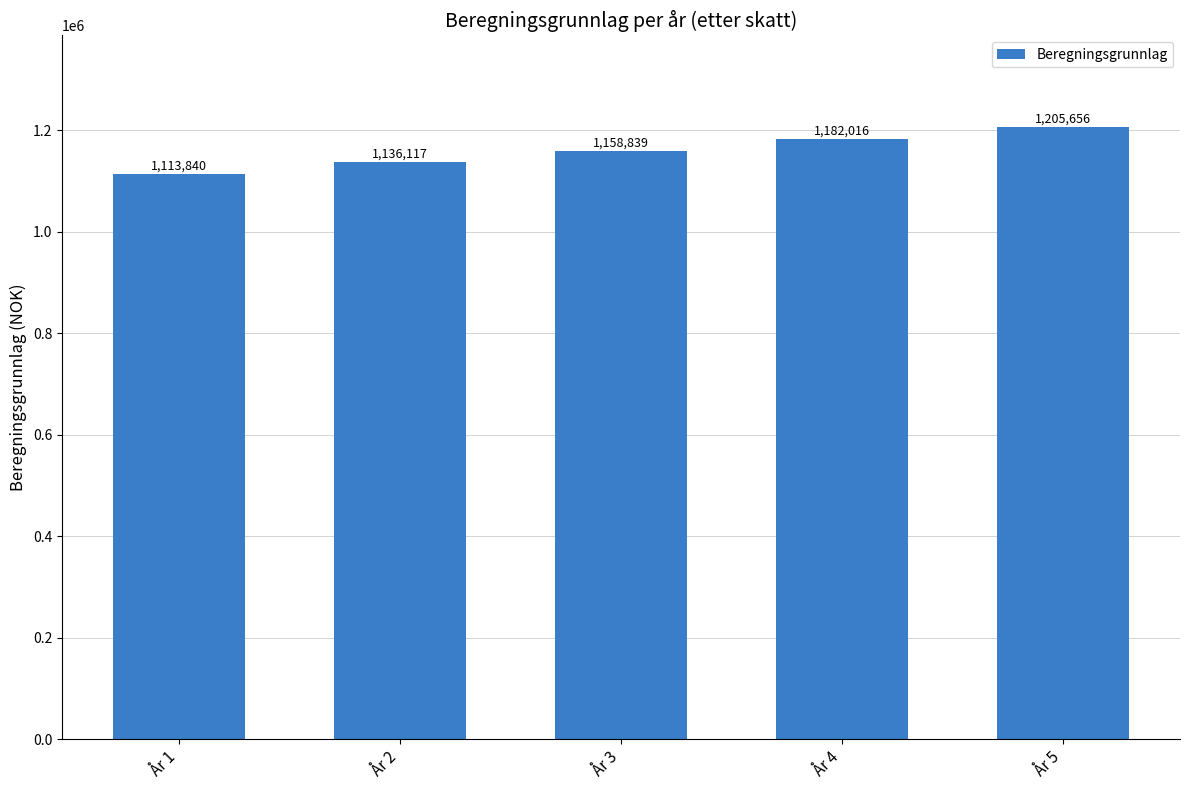

True or false: the data shows 2015430.8 at År 4.

False